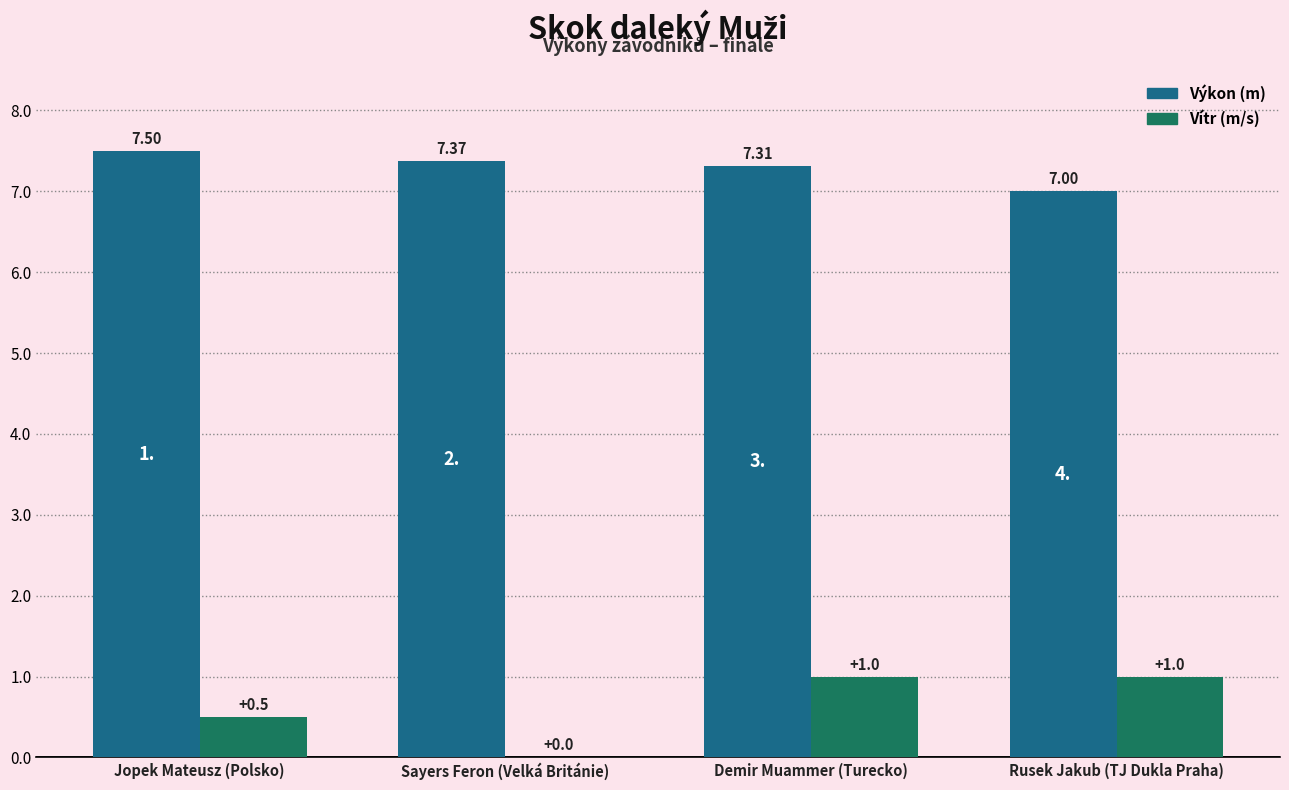

Which series changed the most between Demir Muammer (Turecko) and Rusek Jakub (TJ Dukla Praha)?

Výkon (m)